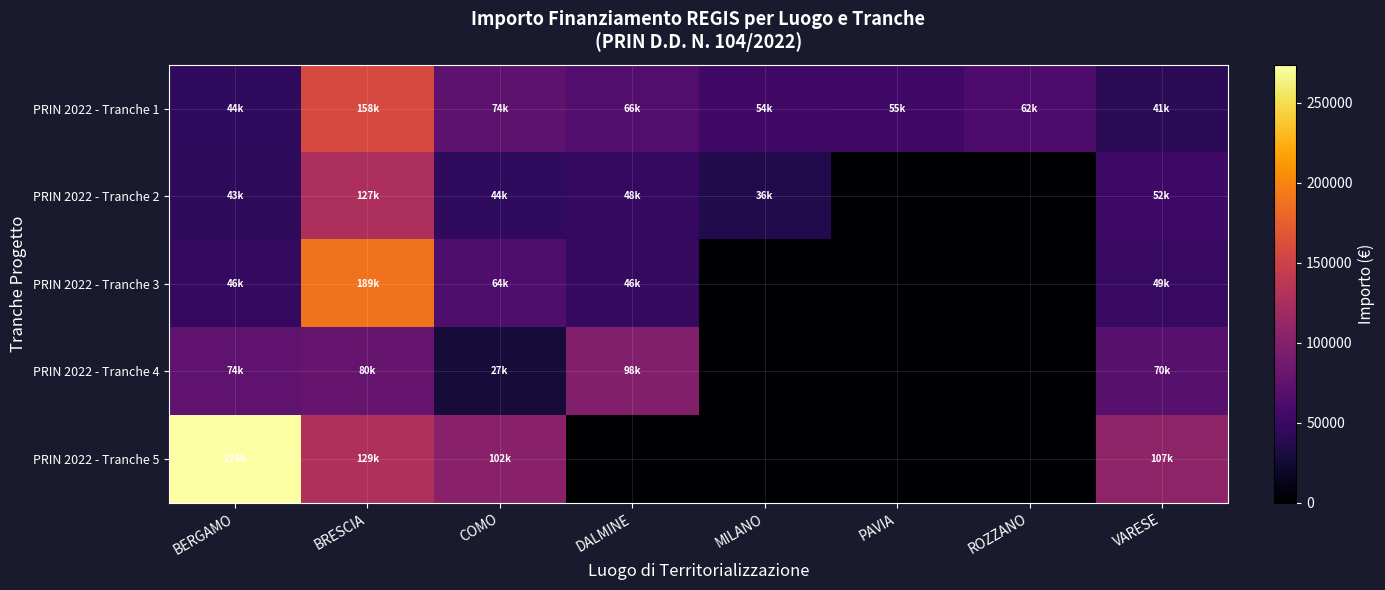

Reading left to right, extract all data points from this chart.

PRIN 2022 - Tranche 1: BERGAMO=44080.6	BRESCIA=158228.0	COMO=73636.1	DALMINE=66393.6	MILANO=54144.9	PAVIA=54577.6	ROZZANO=62062.4	VARESE=41196.6
PRIN 2022 - Tranche 2: BERGAMO=42816.5	BRESCIA=126702.8	COMO=44036.1	DALMINE=47794.5	MILANO=36123.8	PAVIA=0.0	ROZZANO=0.0	VARESE=52455.4
PRIN 2022 - Tranche 3: BERGAMO=46312.5	BRESCIA=188709.0	COMO=63747.5	DALMINE=46386.6	MILANO=0.0	PAVIA=0.0	ROZZANO=0.0	VARESE=48646.7
PRIN 2022 - Tranche 4: BERGAMO=73886.6	BRESCIA=79516.7	COMO=27342.9	DALMINE=97812.0	MILANO=0.0	PAVIA=0.0	ROZZANO=0.0	VARESE=70077.9
PRIN 2022 - Tranche 5: BERGAMO=273692.8	BRESCIA=129346.0	COMO=102374.3	DALMINE=0.0	MILANO=0.0	PAVIA=0.0	ROZZANO=0.0	VARESE=106693.6